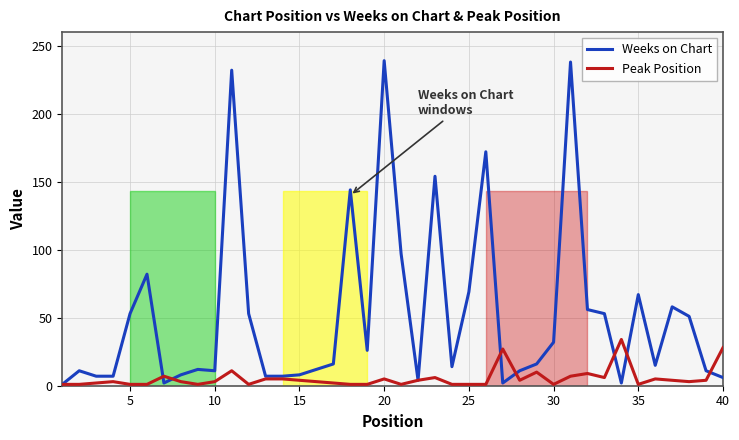

How many categories are shown in the chart?

40